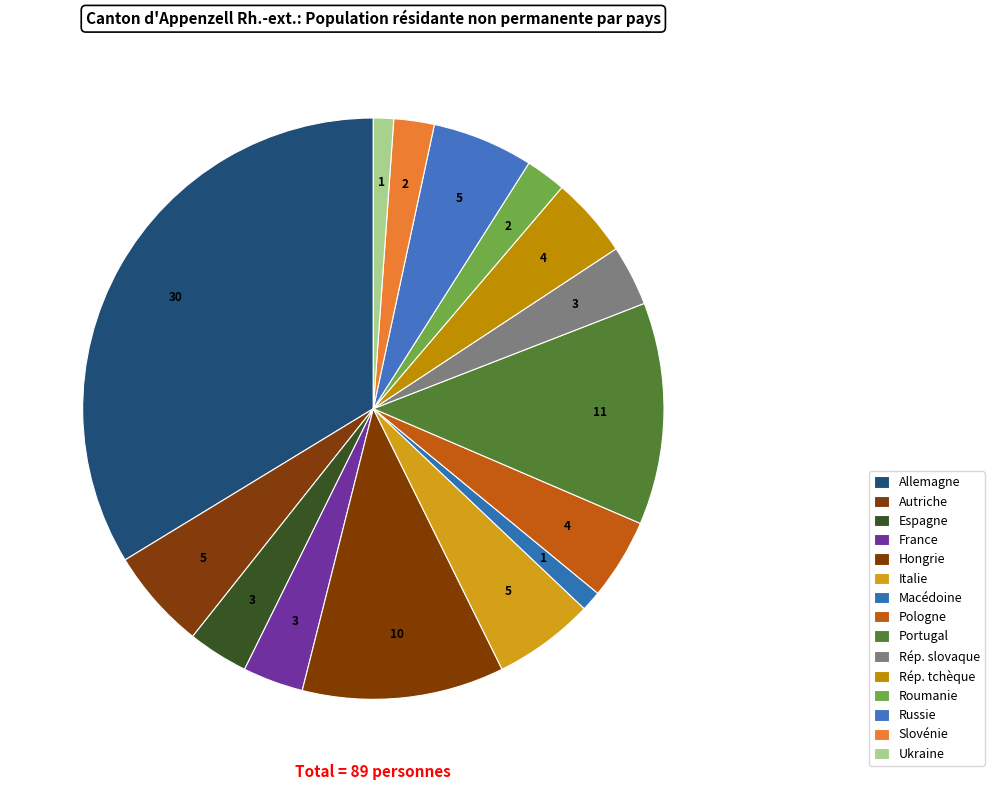

Does Hongrie represent more than half of the total?

No